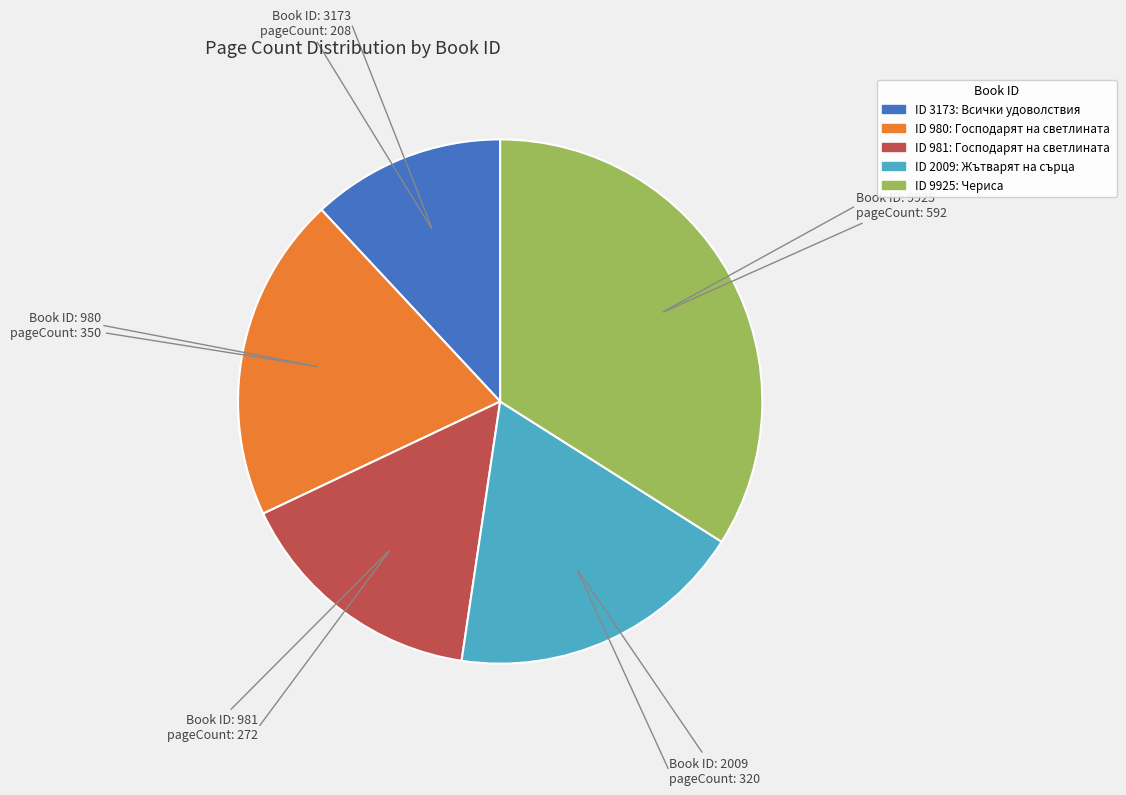

How many segments does this pie chart have?

5